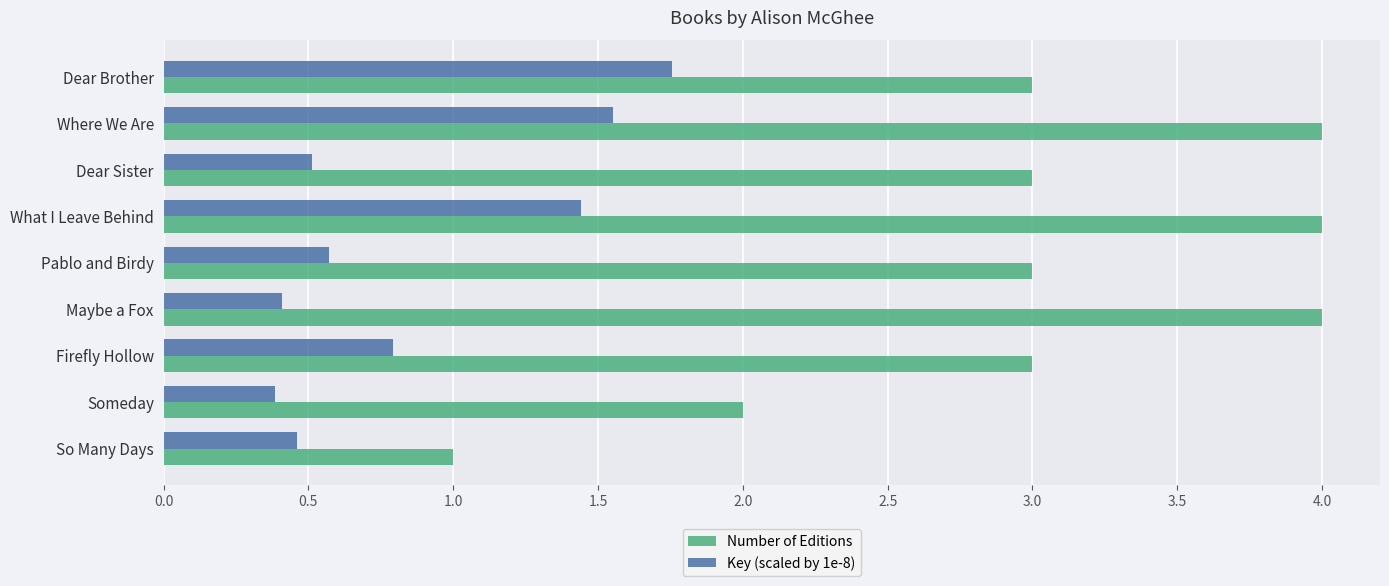

What is the total value across all series at Pablo and Birdy?

3.6